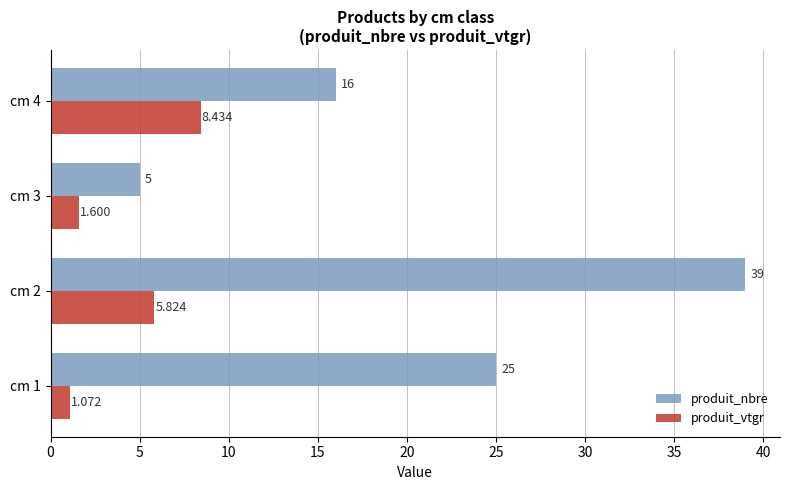

Rank the series by their maximum value, from lowest to highest.

produit_vtgr, produit_nbre